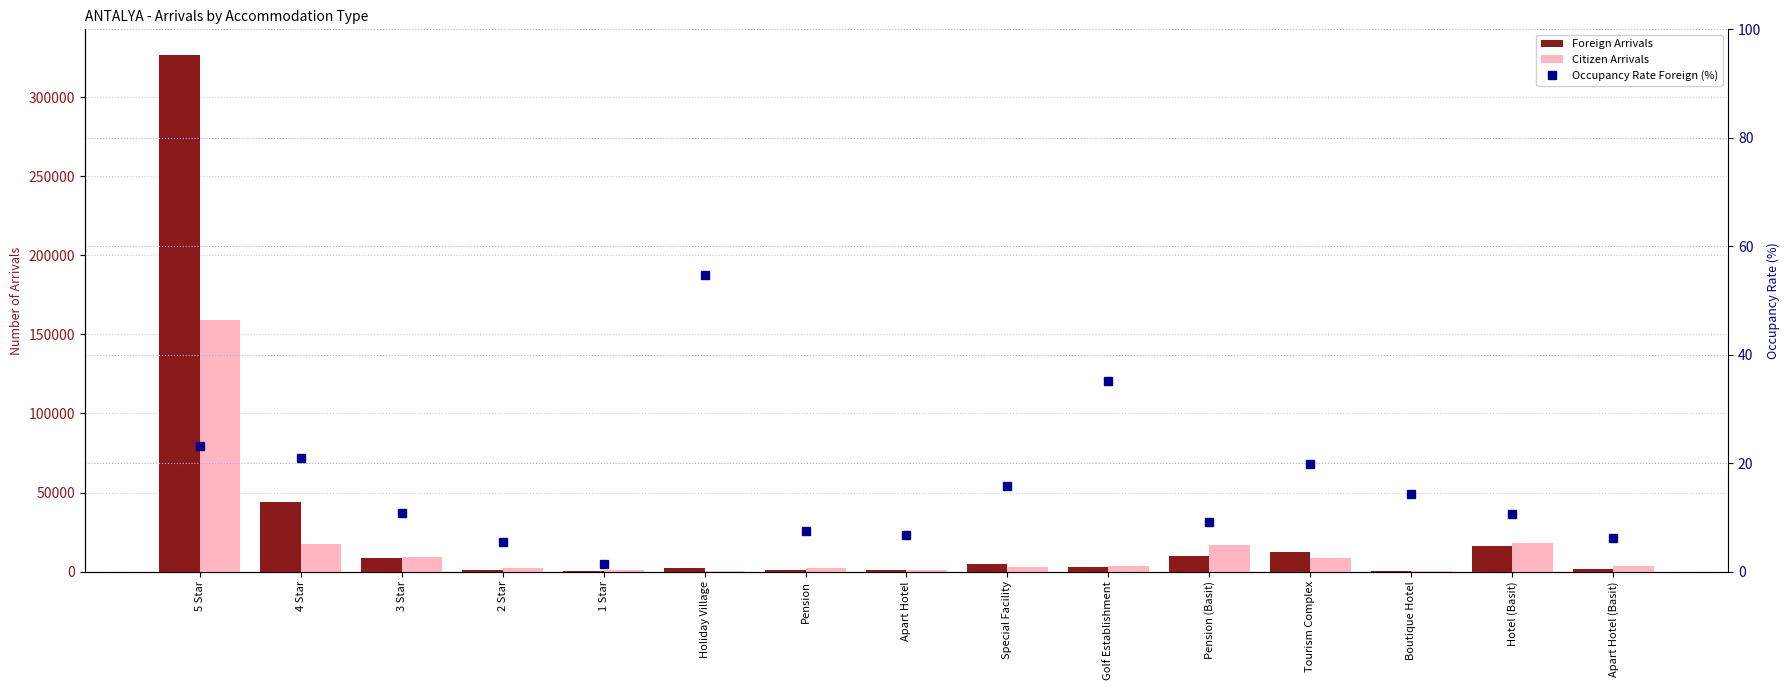

Which series changed the most between 2 Star and Apart Hotel (Basit)?

Citizen Arrivals